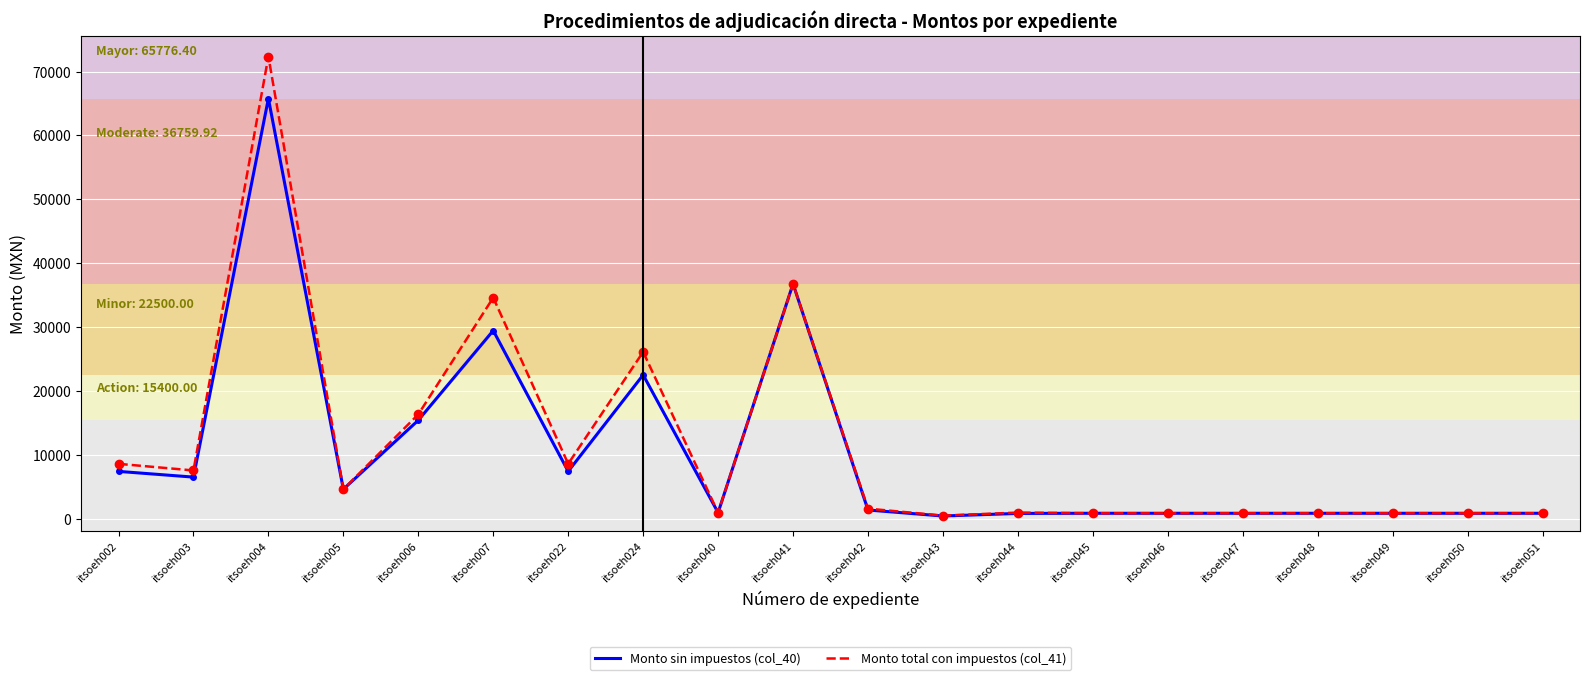

Is it true that Monto total con impuestos (col_41) equals 2102.8 at itsoeh022?

False